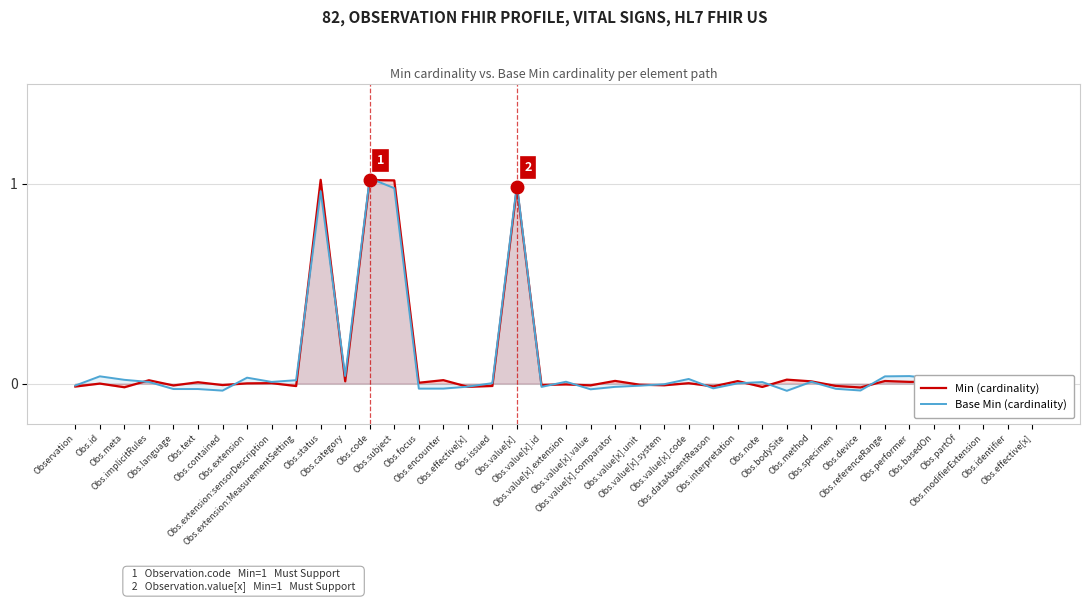

The Min (cardinality) series shows -0.0 at Obs.id. True or false?

True